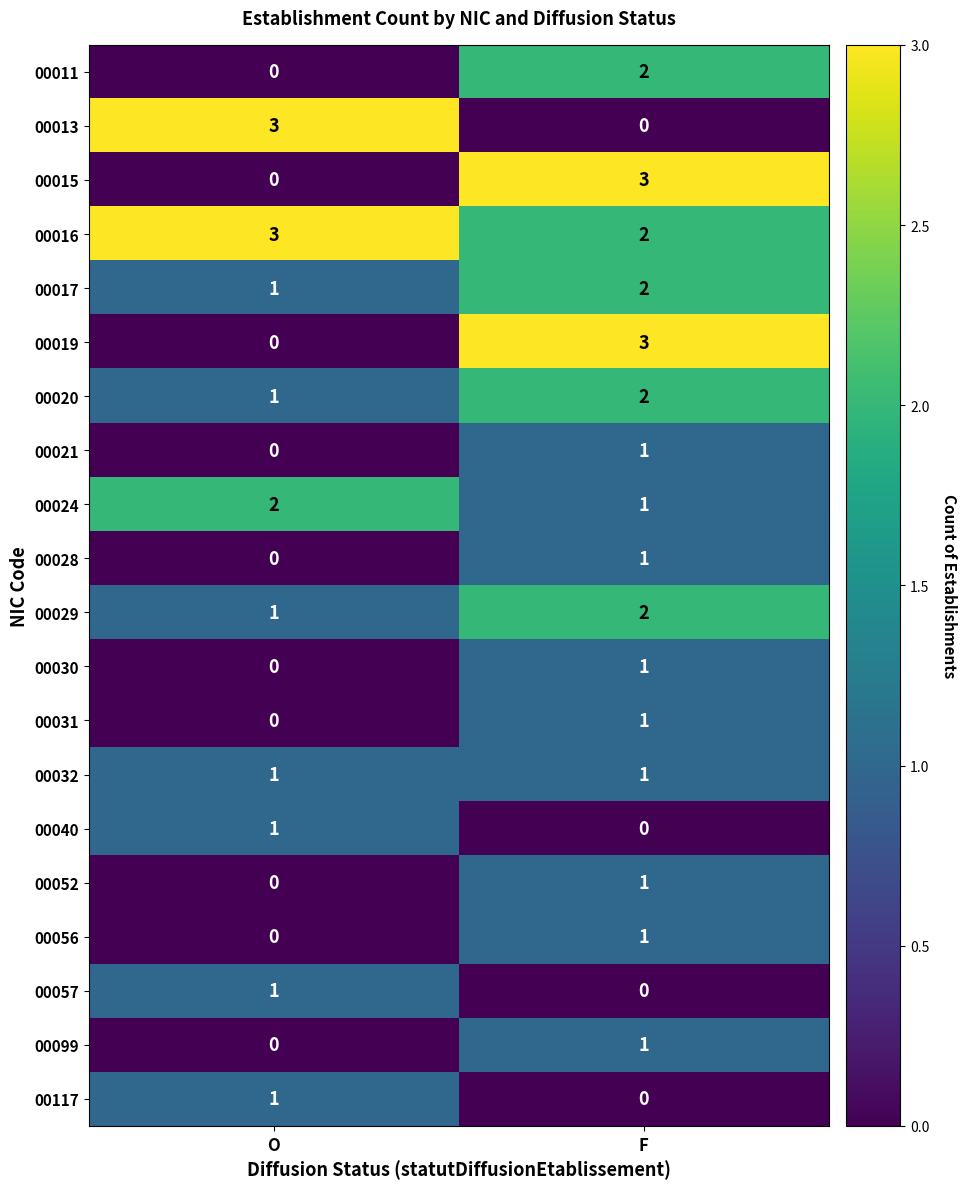

How many categories are shown in the chart?

2